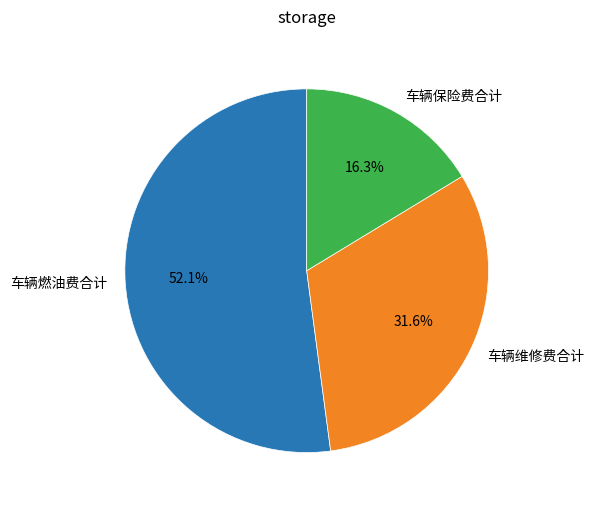

Which category has the smallest portion of the pie?

车辆保险费合计